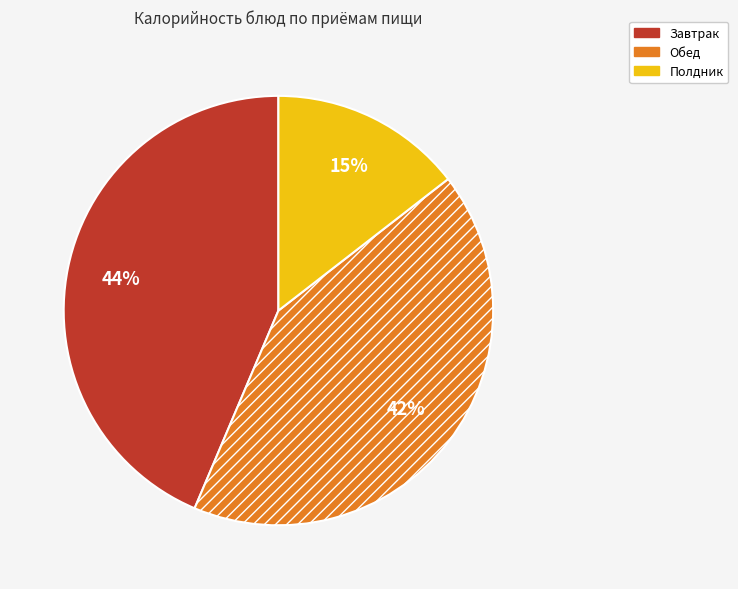

Is there a majority slice in this chart?

No